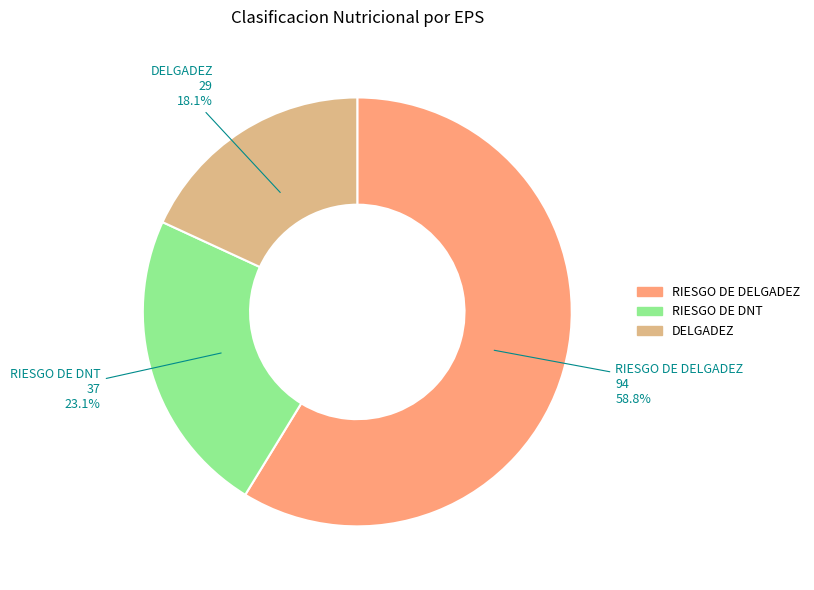

Which category has the smallest portion of the pie?

DELGADEZ